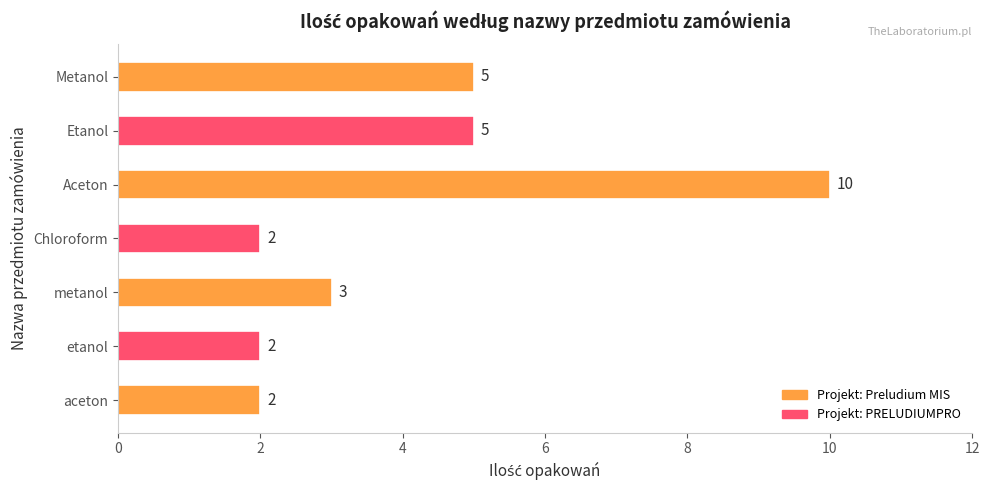

What is the sum of all values?

29